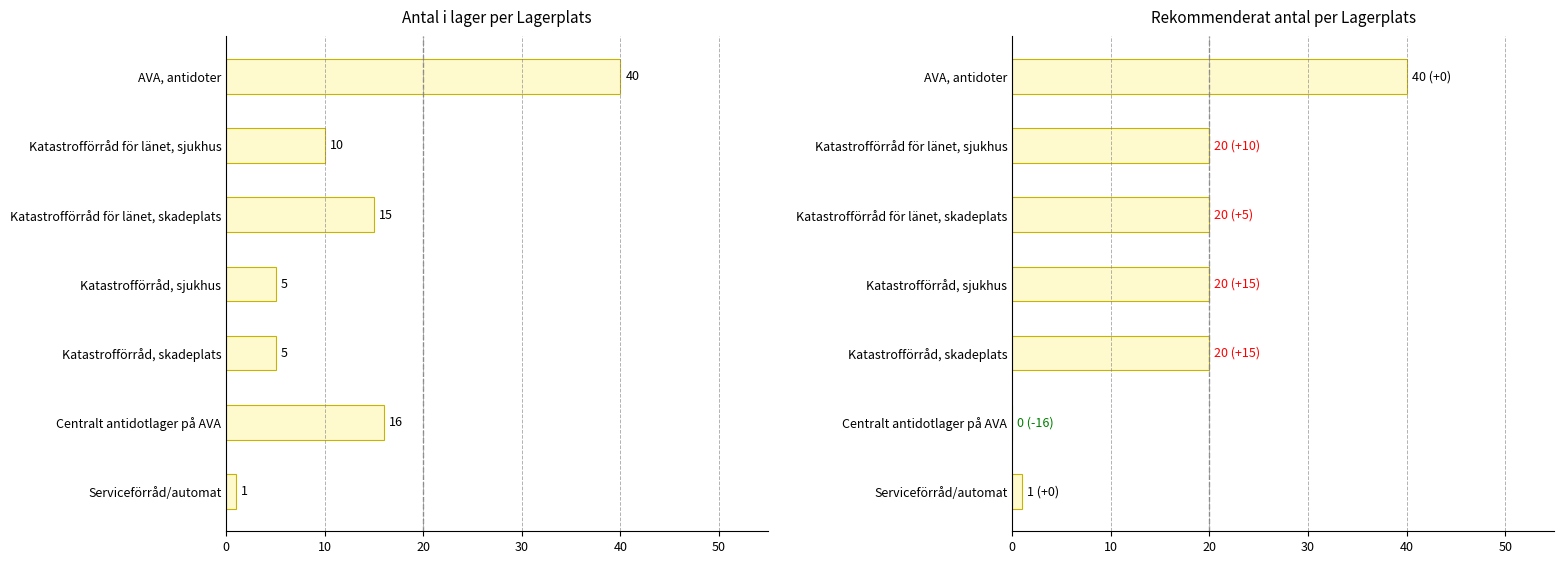

What is the minimum value for Antal i lager?

1